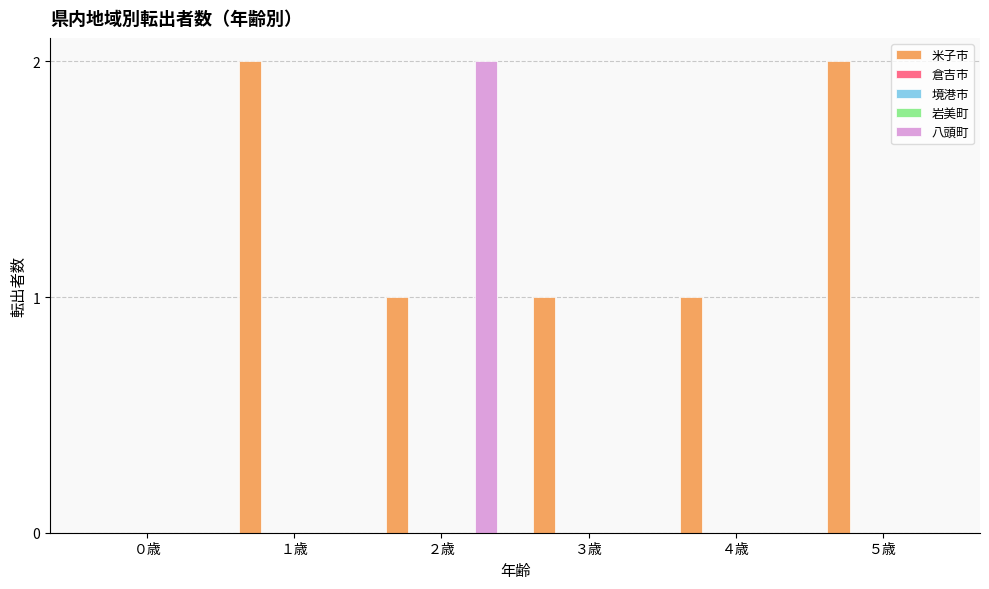

Is the value of 米子市 at ２歳 greater than the value of 倉吉市 at ５歳?

Yes